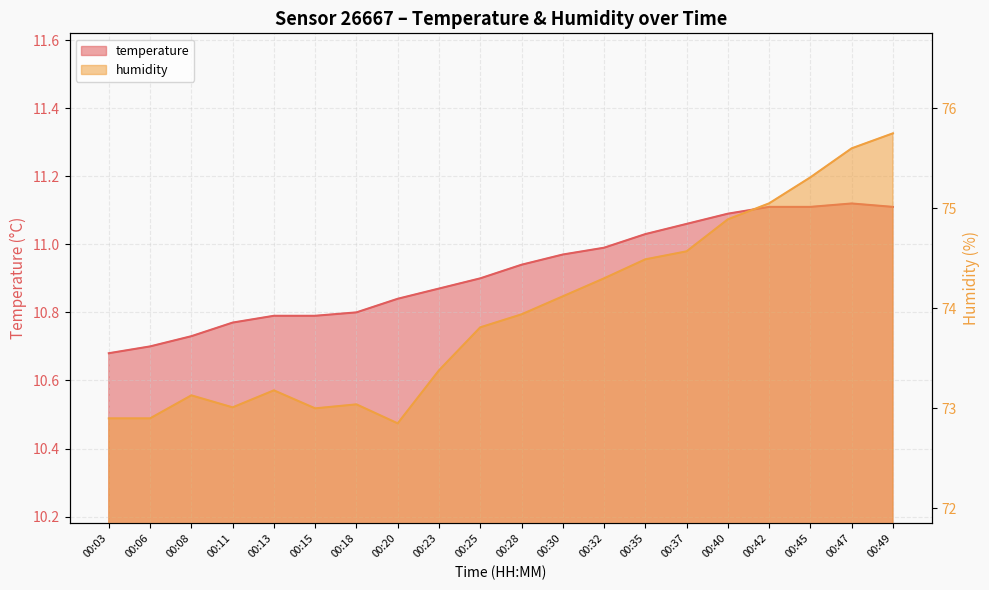

Does the chart display data point markers on the line(s)?

No